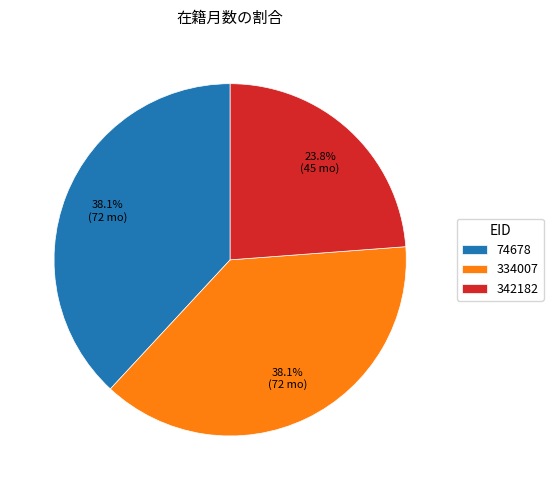

True or false: 74678 accounts for 38% of the total.

True